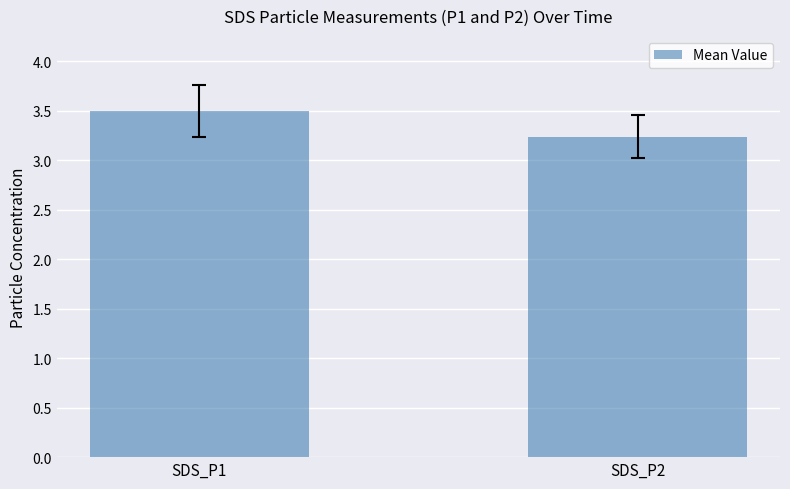

What is the average value?

3.4